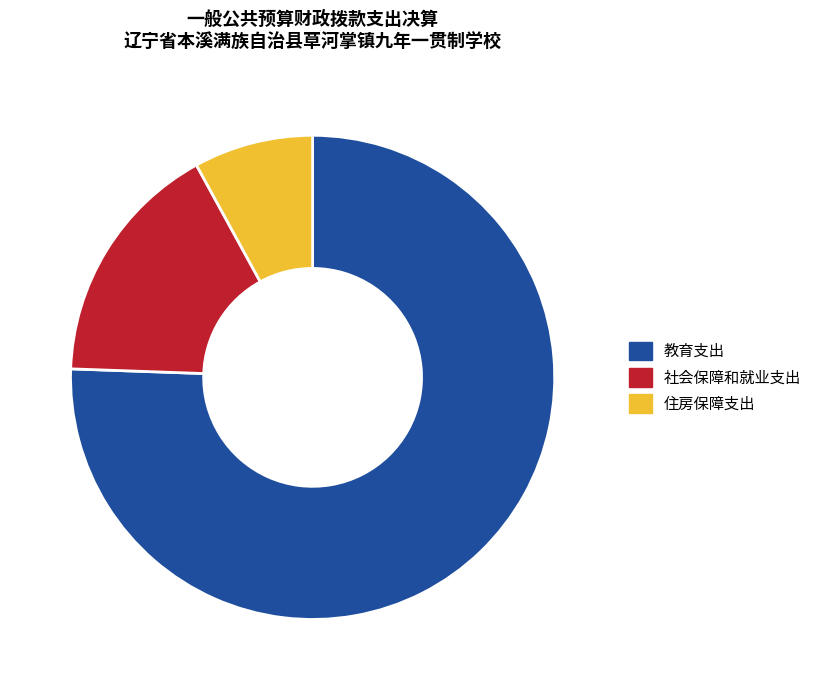

Rank the categories by value from lowest to highest.

住房保障支出, 社会保障和就业支出, 教育支出